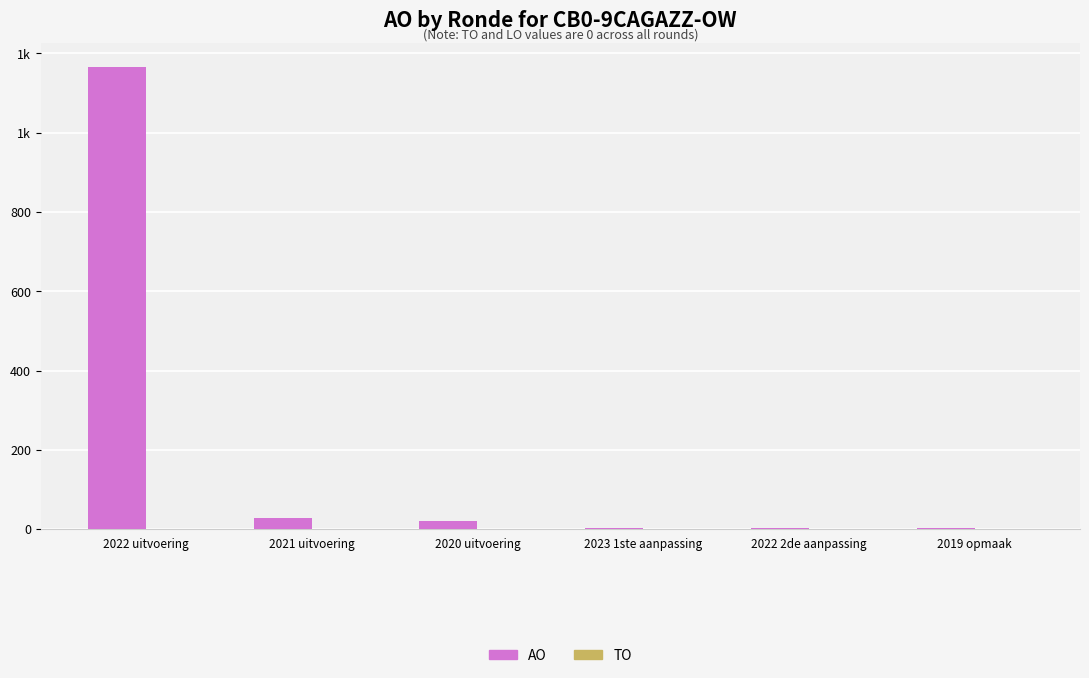

Reading left to right, transcribe all the data shown in this chart.

AO: 2022 uitvoering=1167	2021 uitvoering=28	2020 uitvoering=20	2023 1ste aanpassing=3	2022 2de aanpassing=3	2019 opmaak=3
TO: 2022 uitvoering=0	2021 uitvoering=0	2020 uitvoering=0	2023 1ste aanpassing=0	2022 2de aanpassing=0	2019 opmaak=0